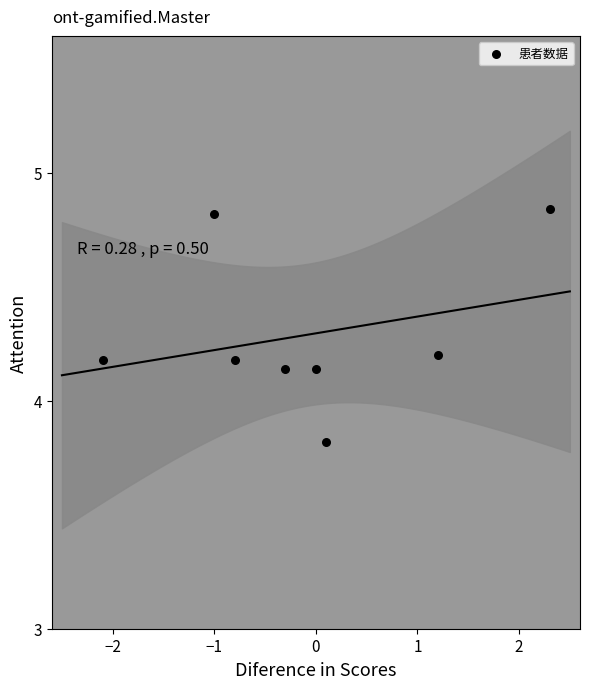

What is the range of X values (max minus min)?

4.4